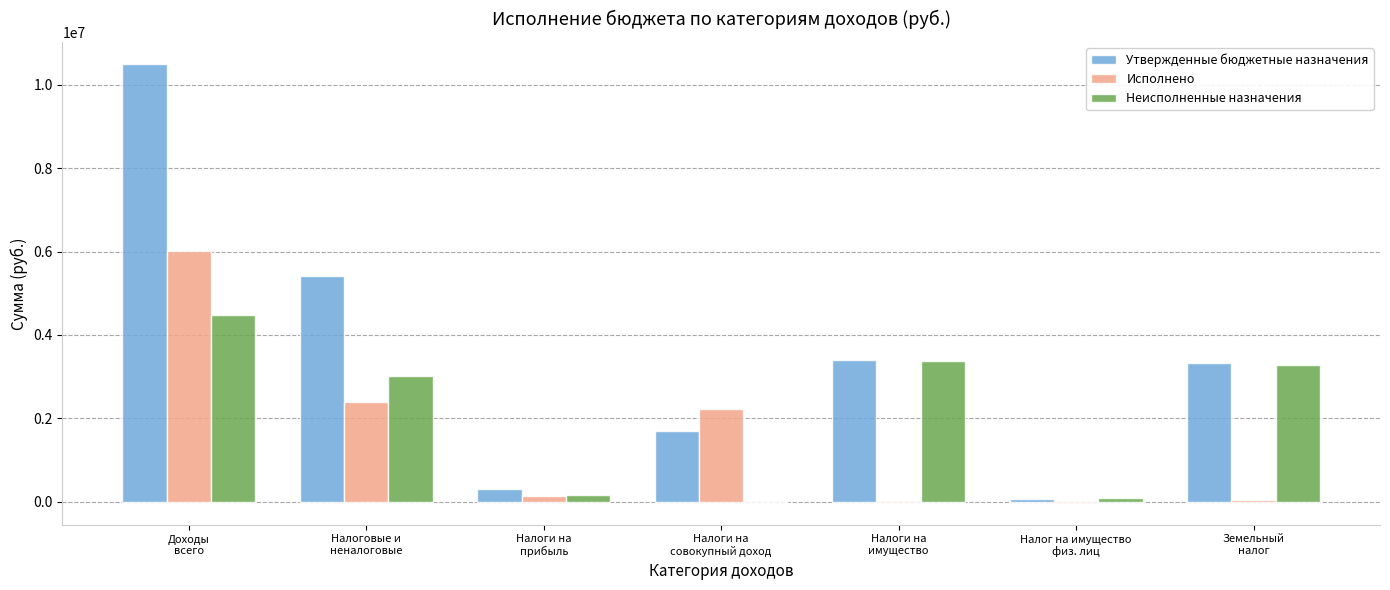

What is the greatest value displayed?

10500400.0